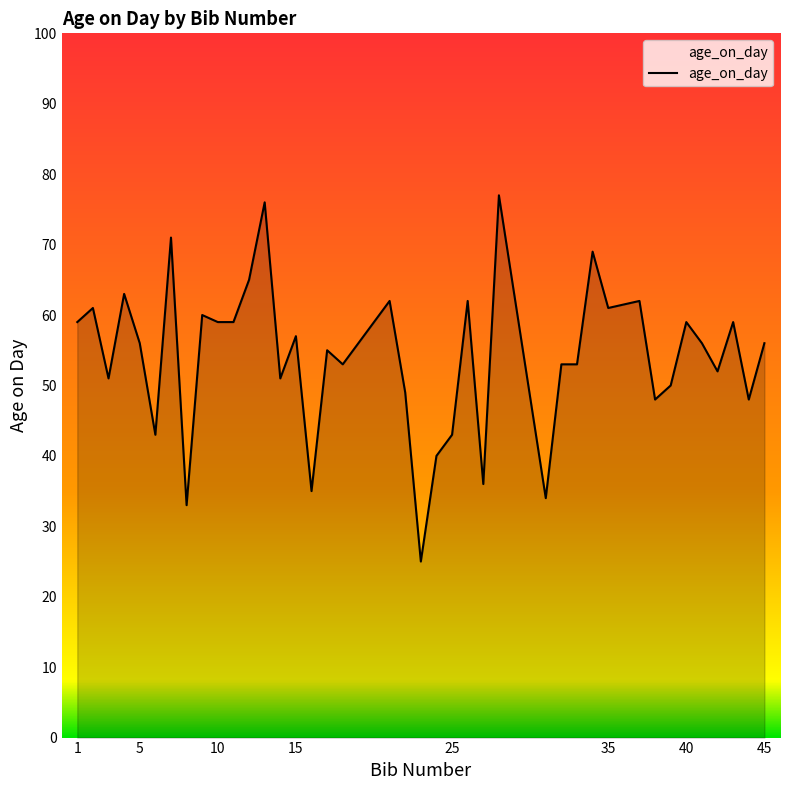

What is the maximum value shown in the chart?

77